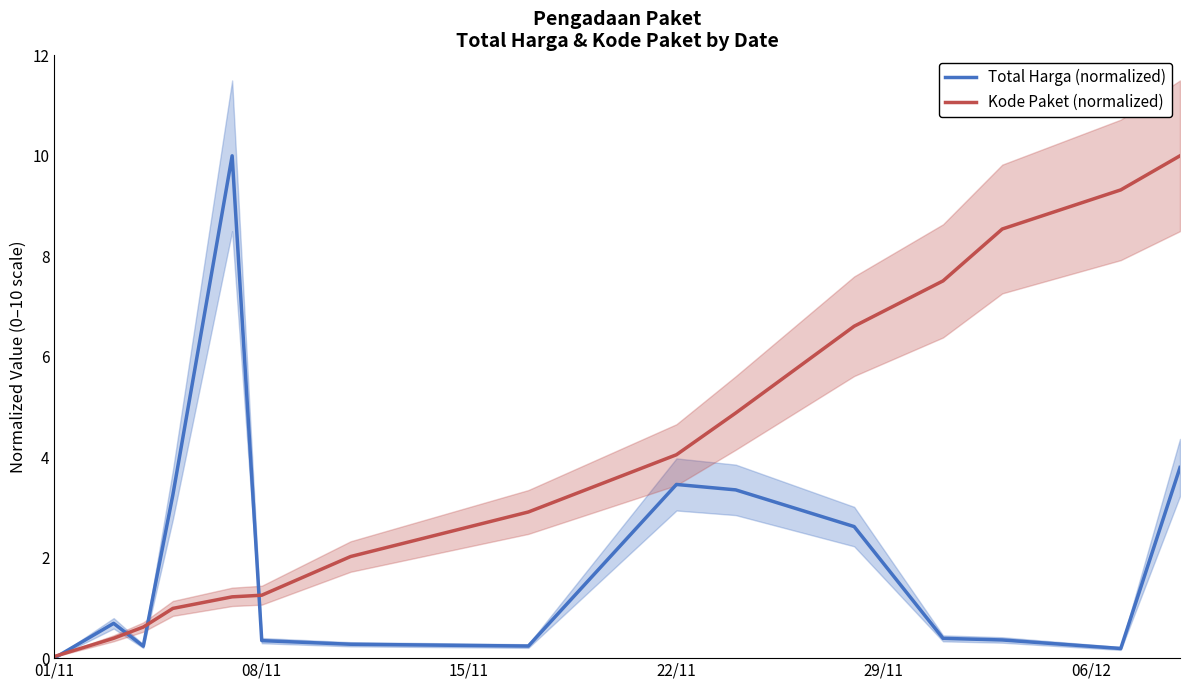

True or false: Total Harga (normalized) has a value of 3.5 at 22/11.

True